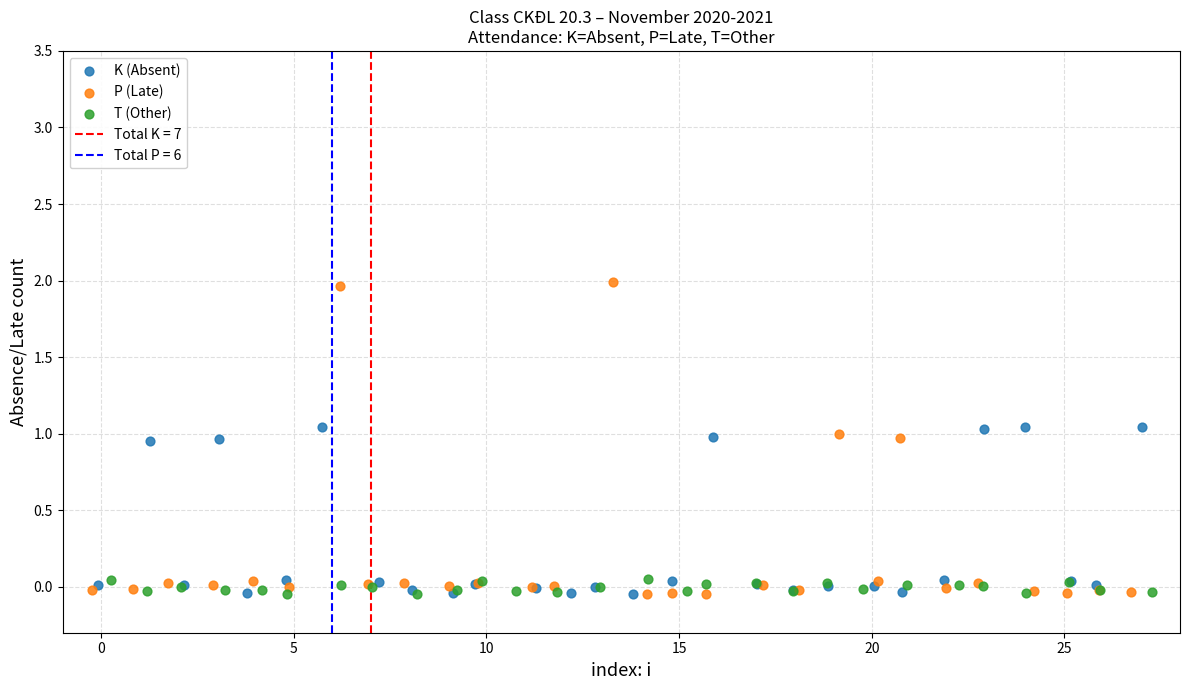

Which series reaches the maximum Y coordinate?

P (Late)